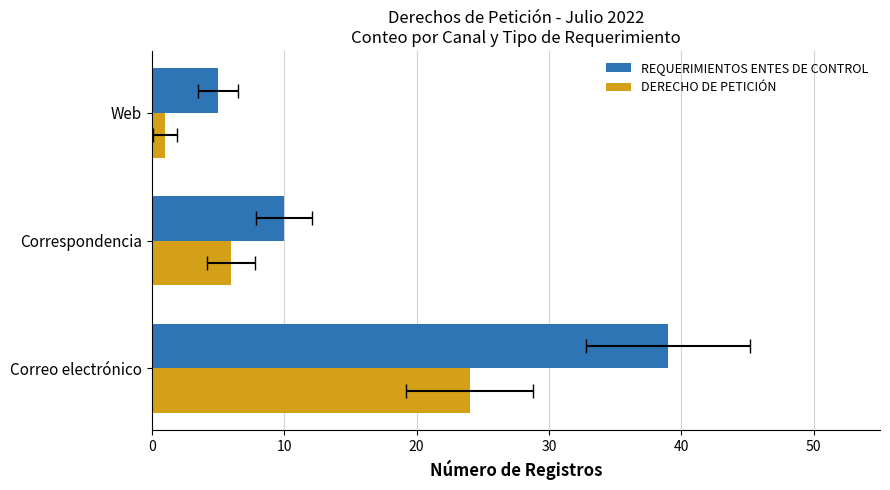

How many bars are there in total?

6